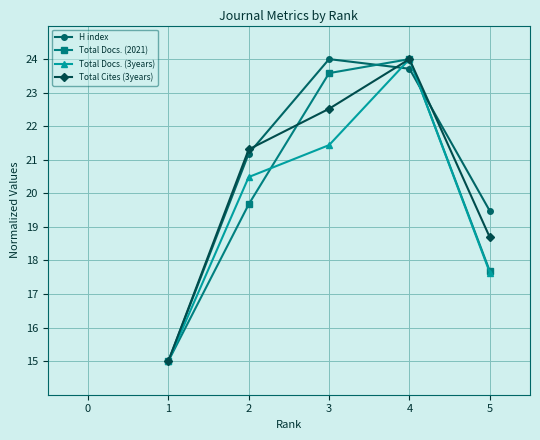

What is the spread (max minus min) of values at 4?

0.3